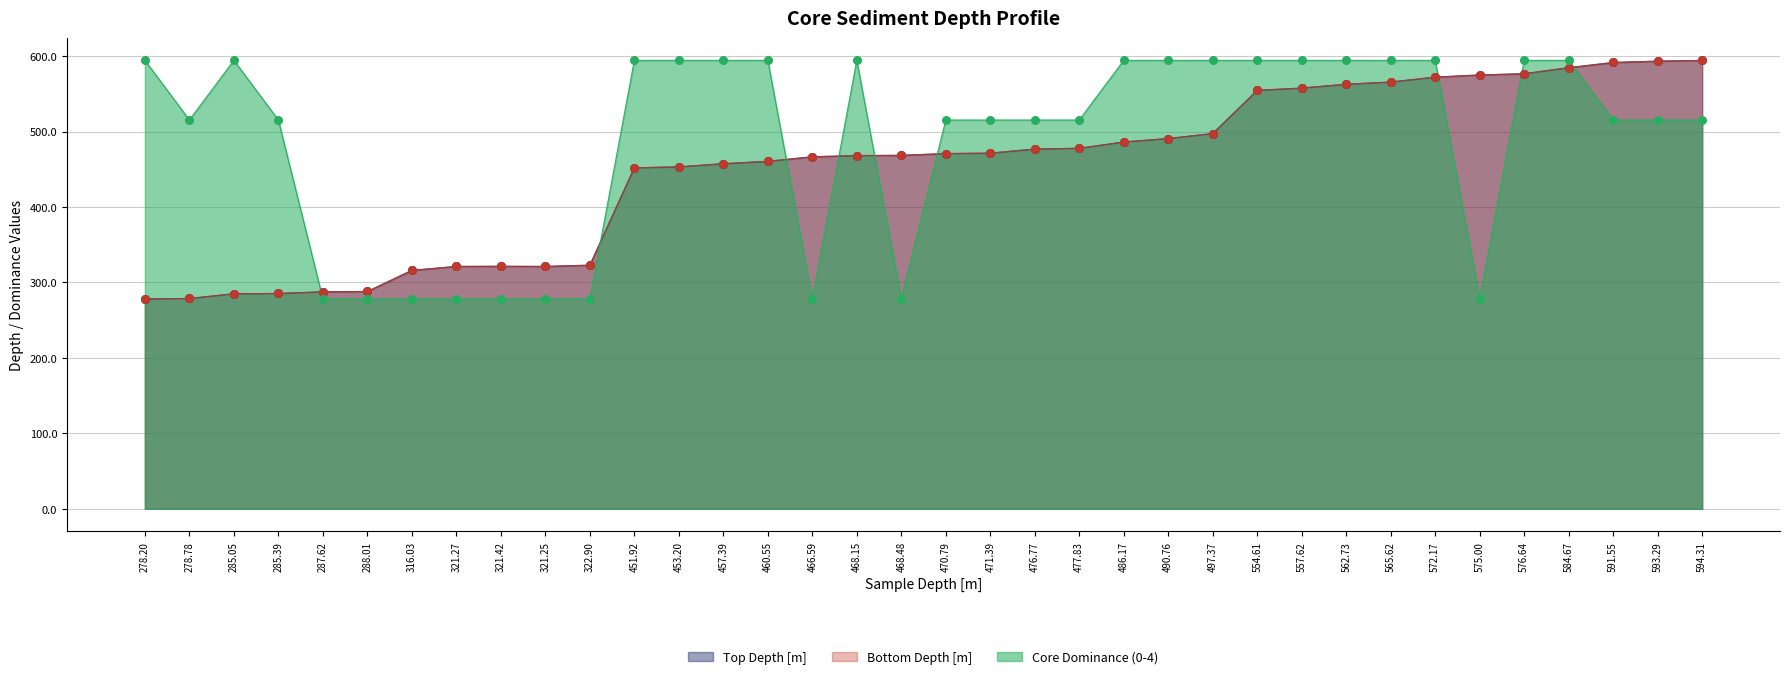

Which series reaches the maximum Y coordinate?

Top Depth [m]